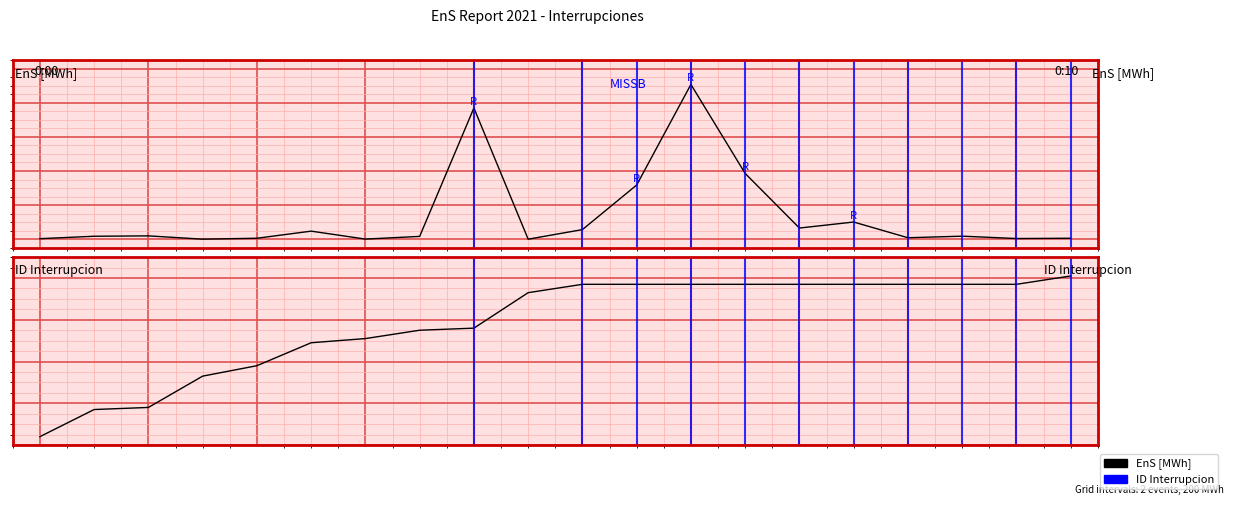

Is this an area chart (filled region under the line)?

No